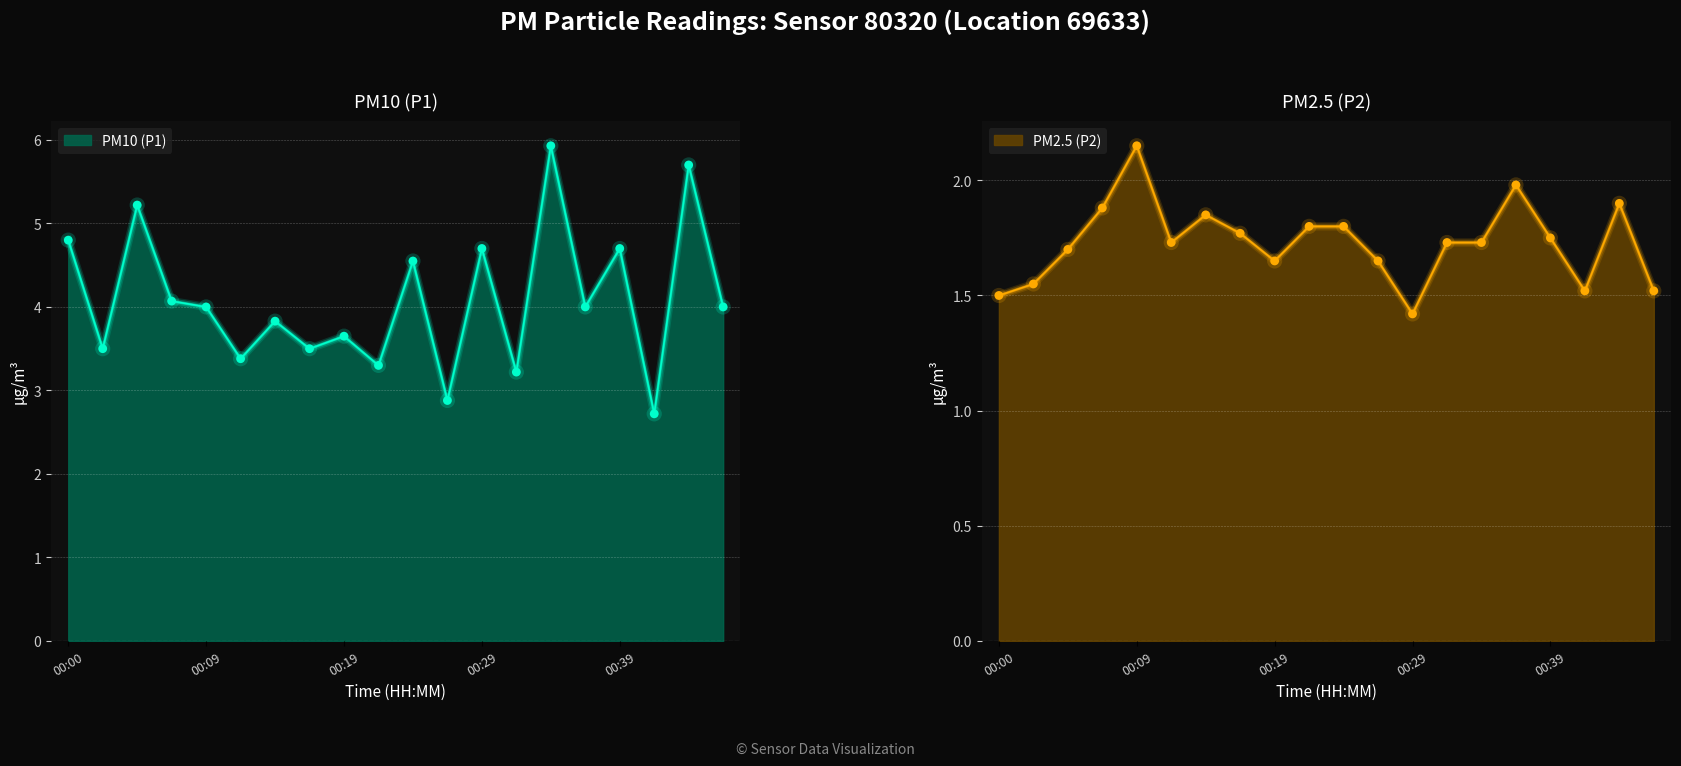

What is the total value across all series at 00:46?

5.5